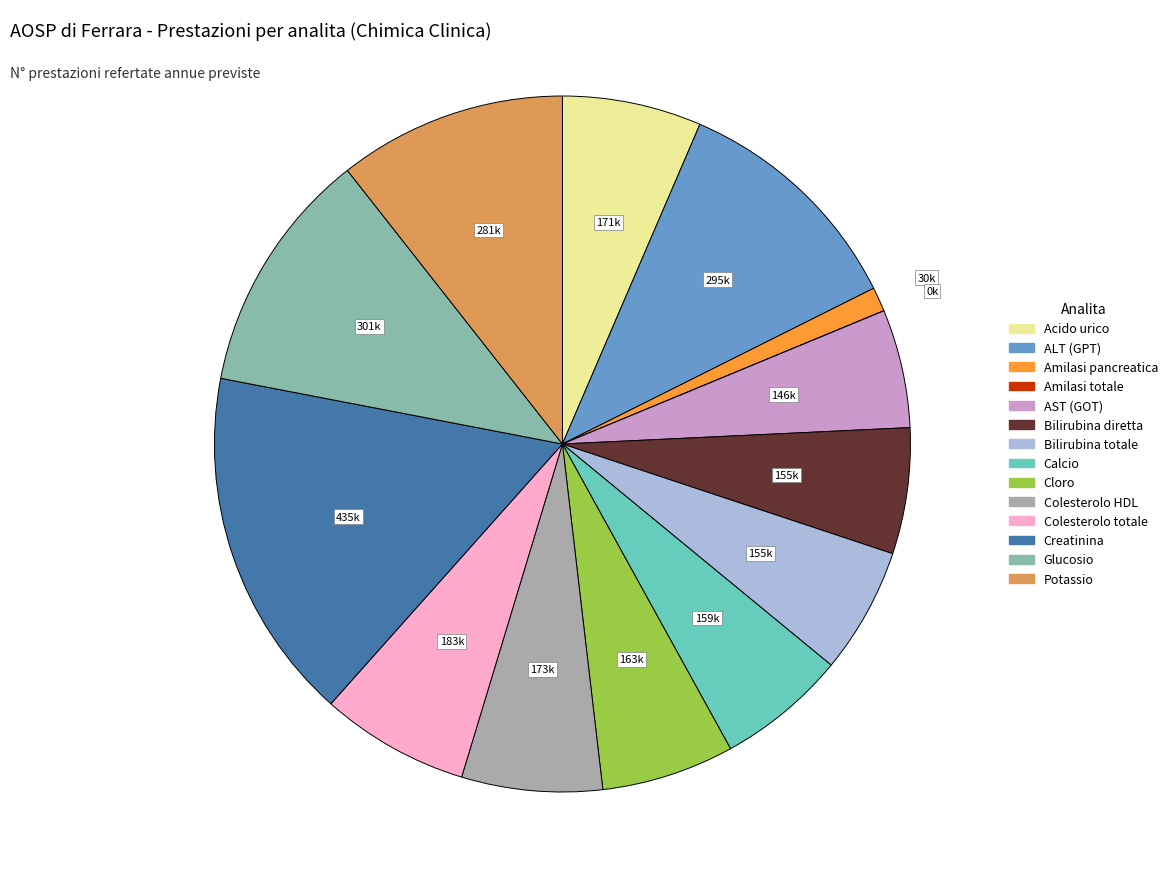

To the nearest percent, what is the combined percentage of Bilirubina diretta and Acido urico?

12%